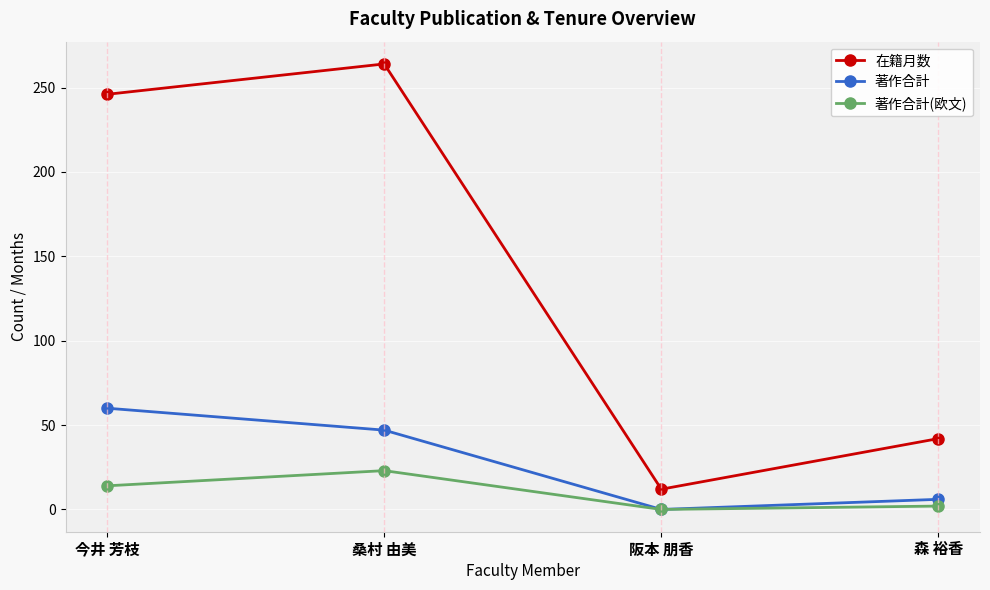

Reading right to left, list all the values displayed in this chart.

在籍月数: 42	12	264	246
著作合計: 6	0	47	60
著作合計(欧文): 2	0	23	14